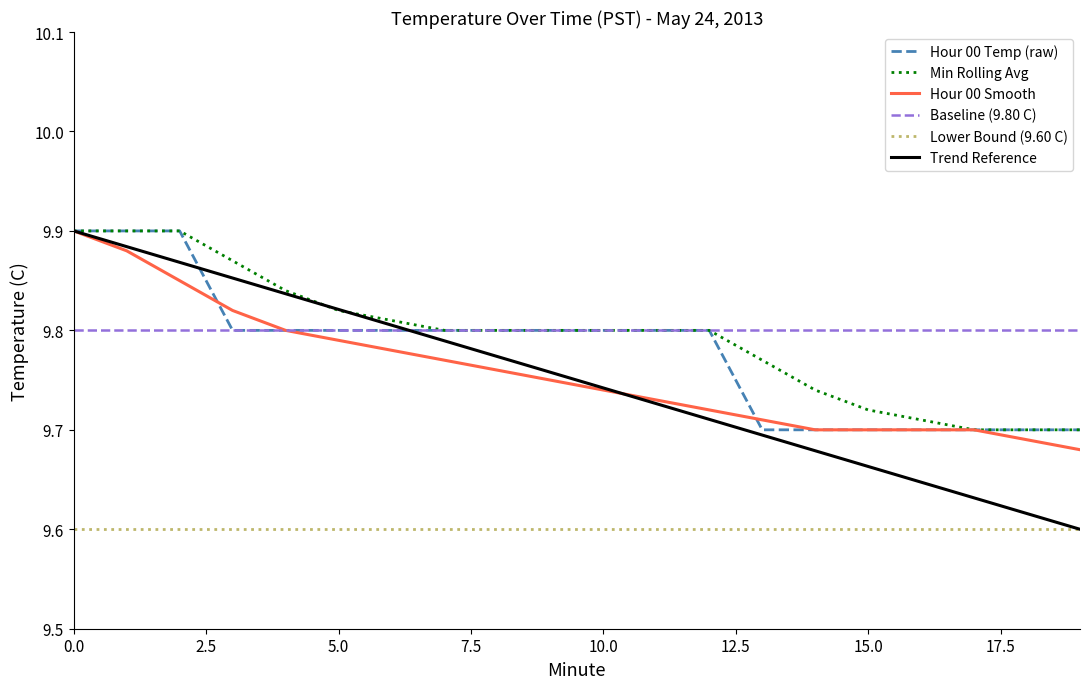

True or false: Hour 00 Smooth and Lower Bound (9.60 C) intersect in this chart.

False